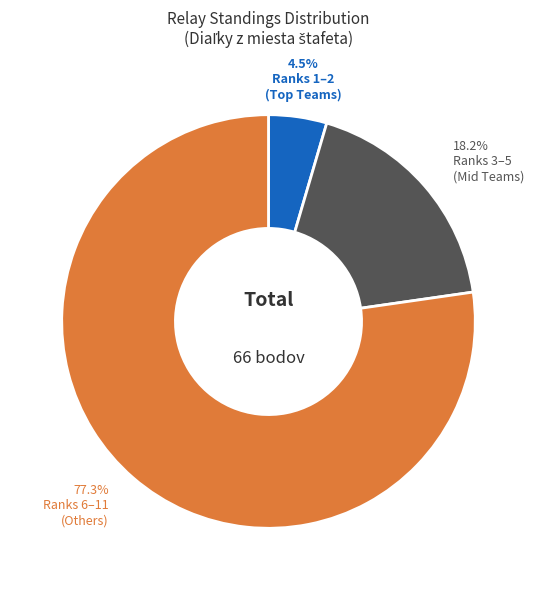

Is there a majority slice in this chart?

Yes